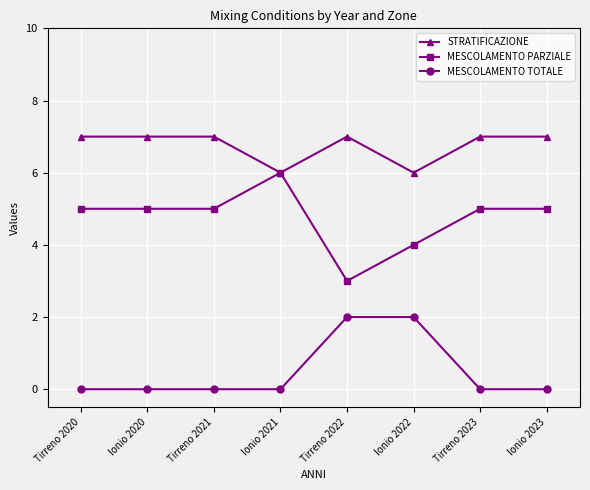

List the series in order of their overall mean, lowest first.

MESCOLAMENTO TOTALE, MESCOLAMENTO PARZIALE, STRATIFICAZIONE